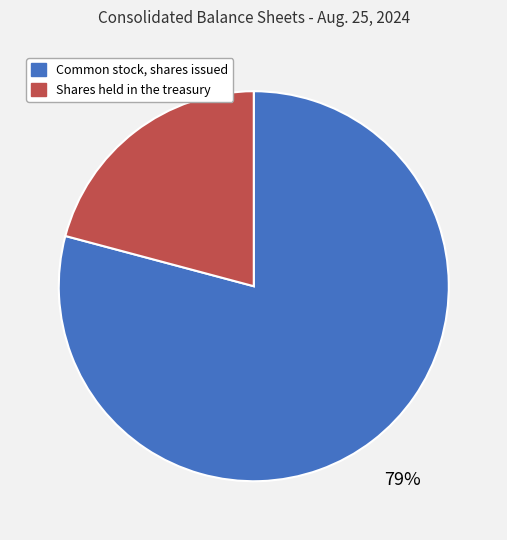

What is the ratio of the value at Shares held in the treasury to the value at Common stock, shares issued?

0.3